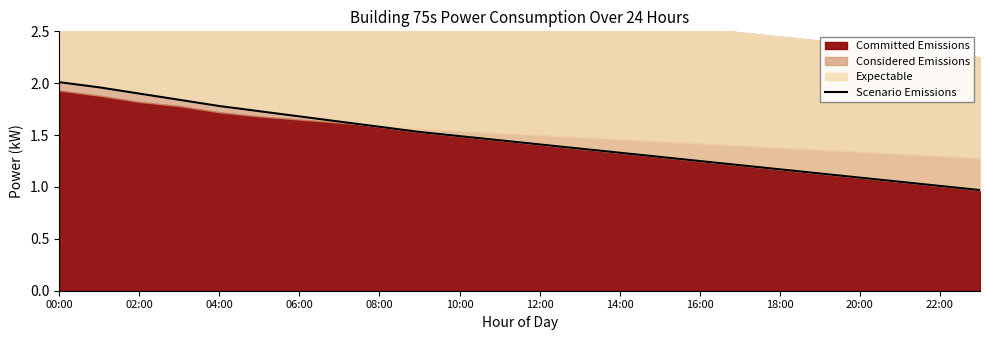

What is the difference between the maximum and minimum values?

1.0